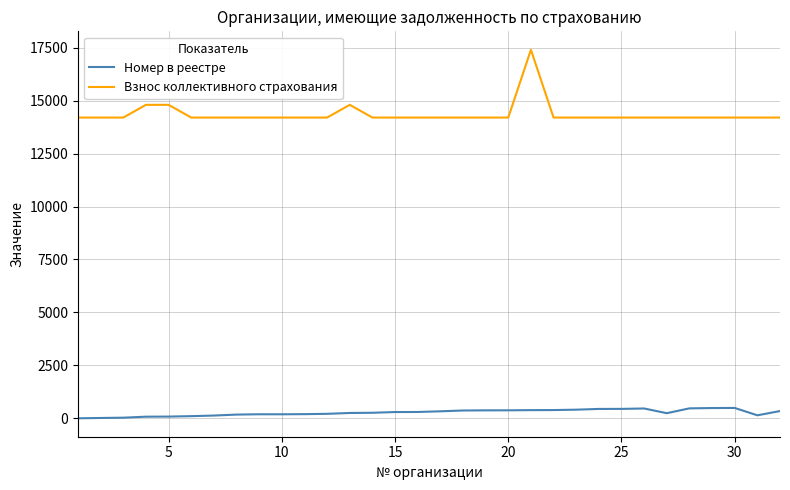

Which series has the largest total across all categories?

Взнос коллективного страхования